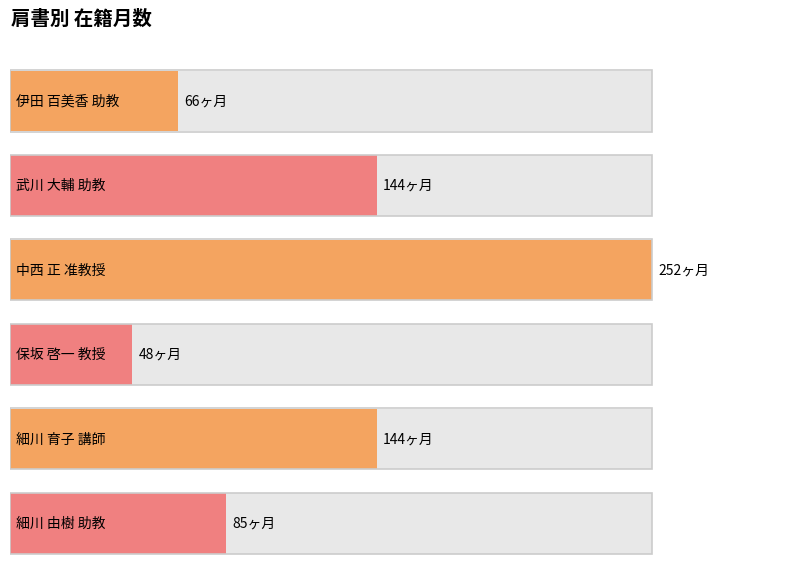

What is the value of the 6th bar from the left?

85